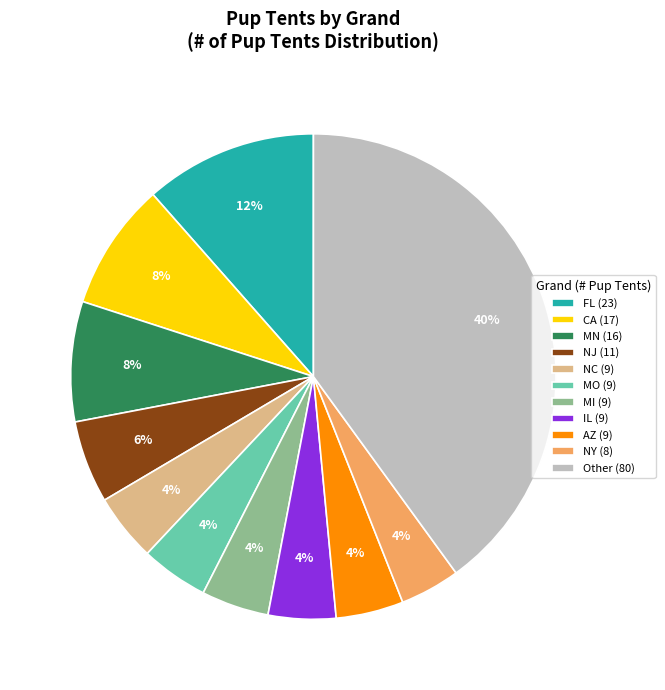

Approximately how many times larger is the value at MO (9) compared to FL (23)?

0.4